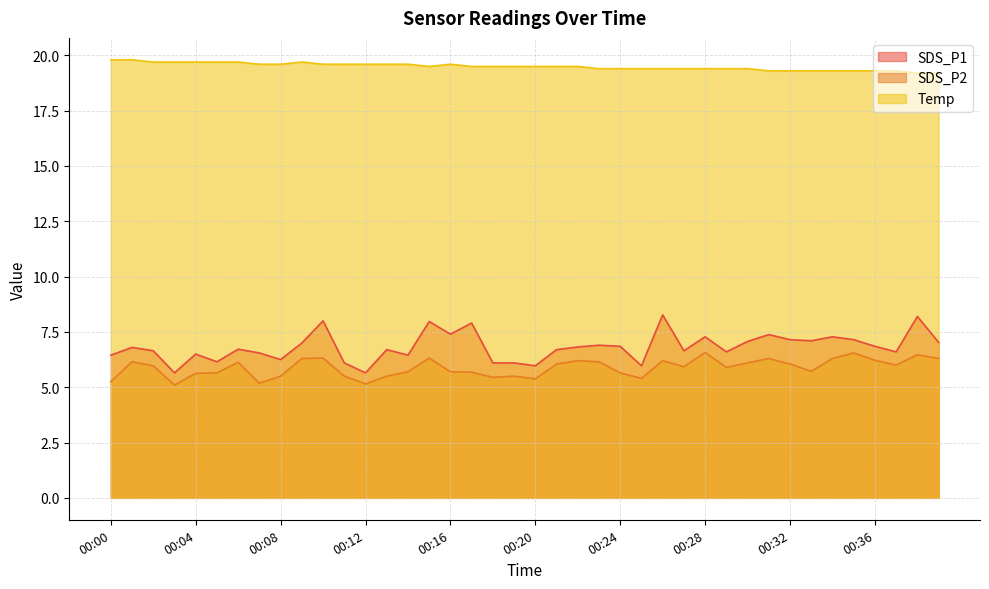

What is the total value across all series at 00:09?

33.0